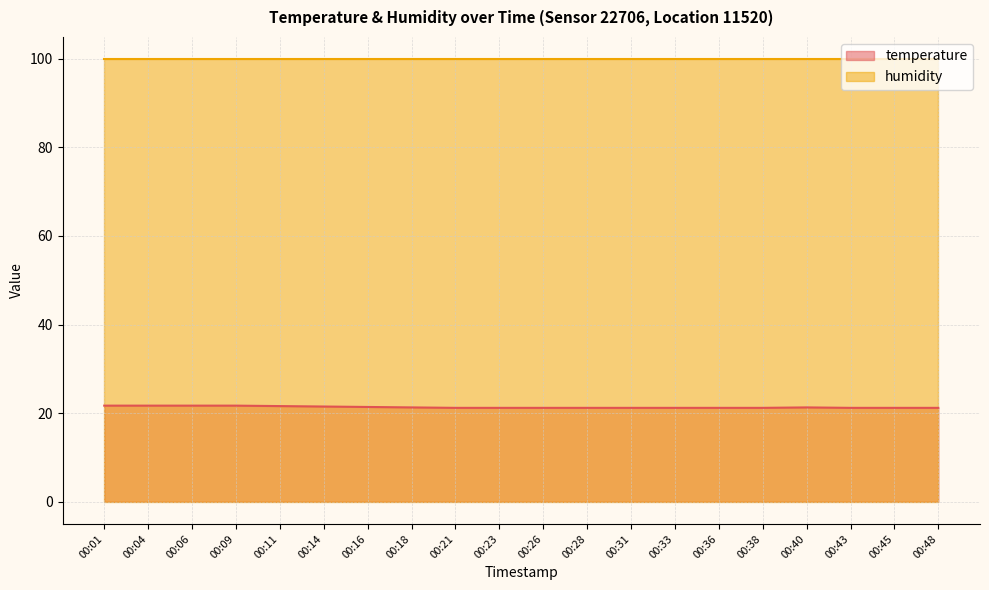

What is the smallest value displayed?

21.2